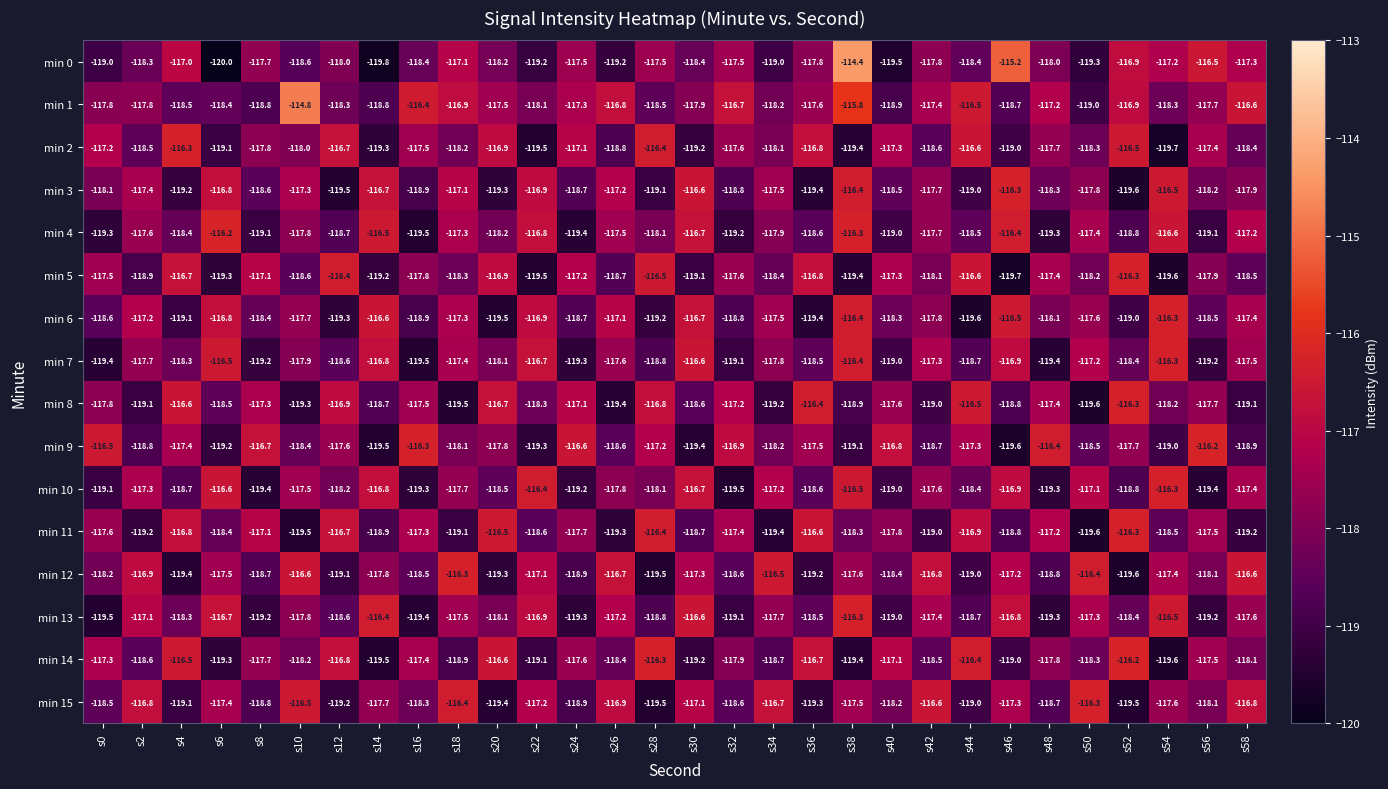

The min 1 series shows -118.4 at s6. True or false?

True